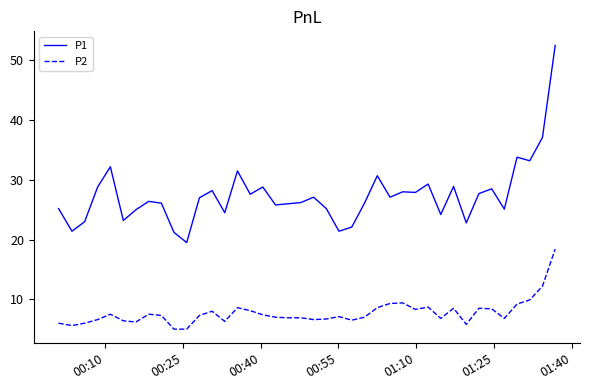

Does the chart display data point markers on the line(s)?

No